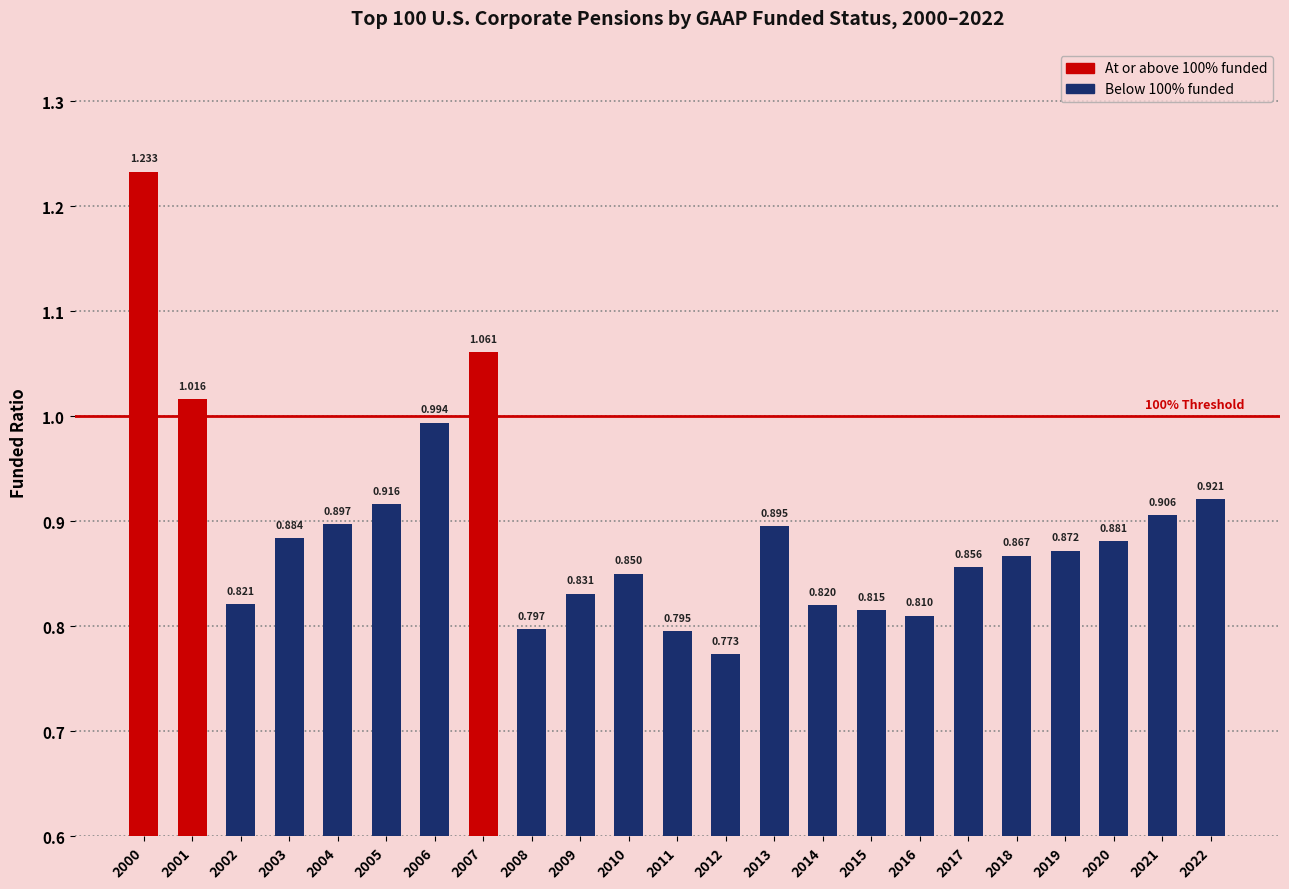

The value at 2011 is 1.4. True or false?

False